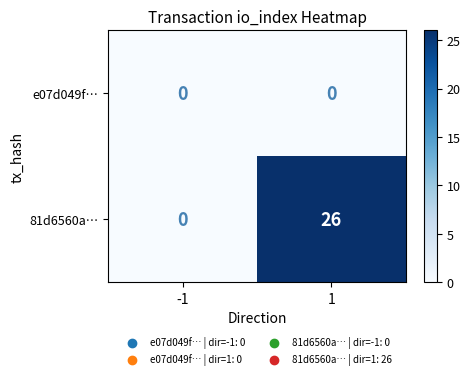

Which series changed the most between -1 and 1?

81d6560a…